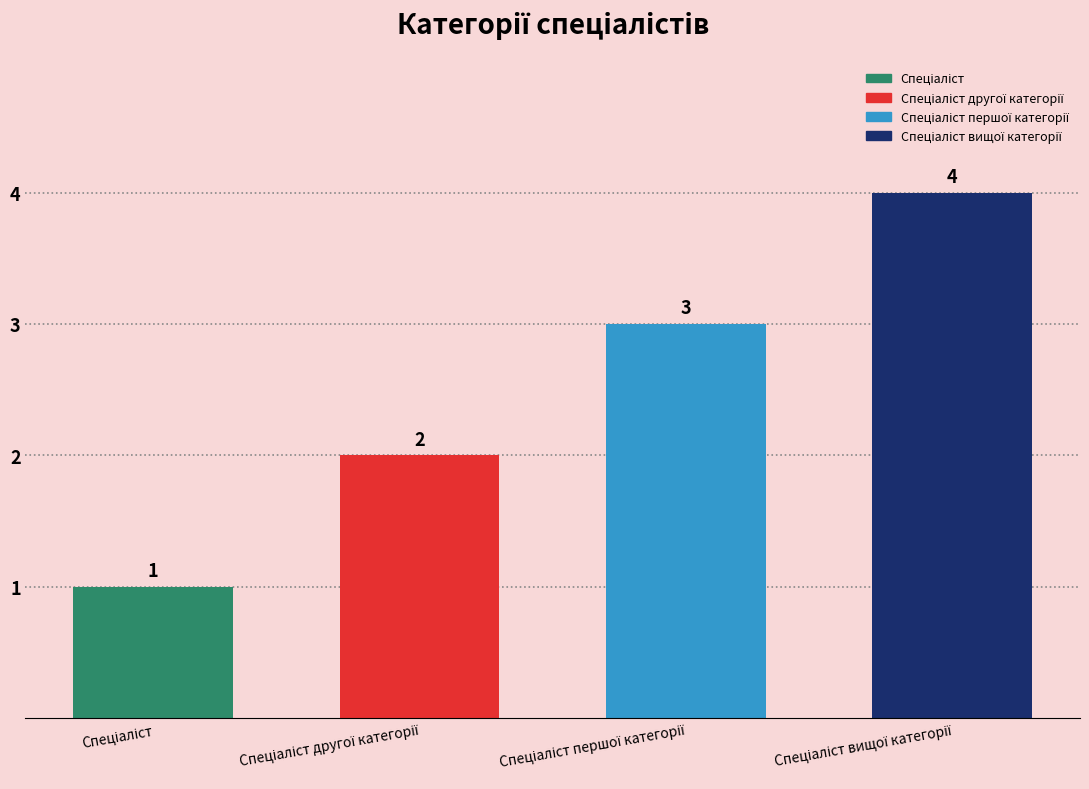

Is it true that the value at Спеціаліст другої категорії is 0?

False